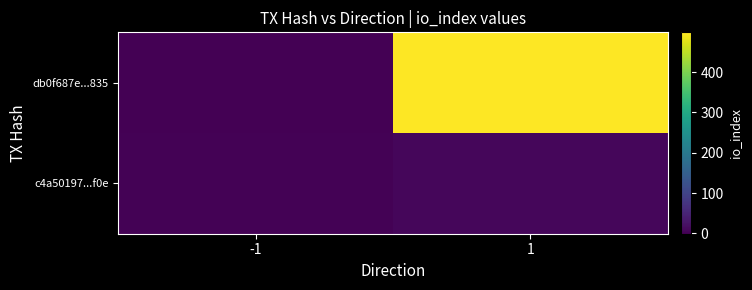

Reading right to left, what are all the values shown in this chart?

db0f687e...835: 1=499	-1=-1
c4a50197...f0e: 1=7	-1=1